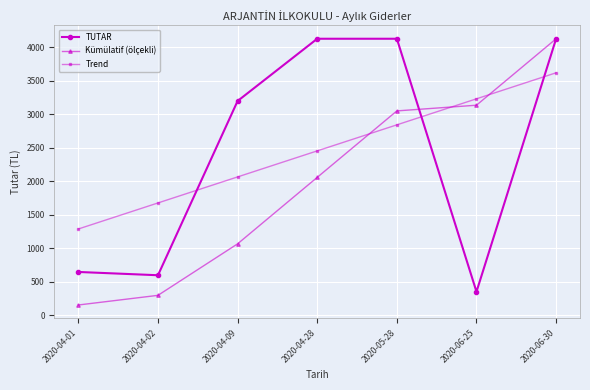

Does the chart display data point markers on the line(s)?

Yes